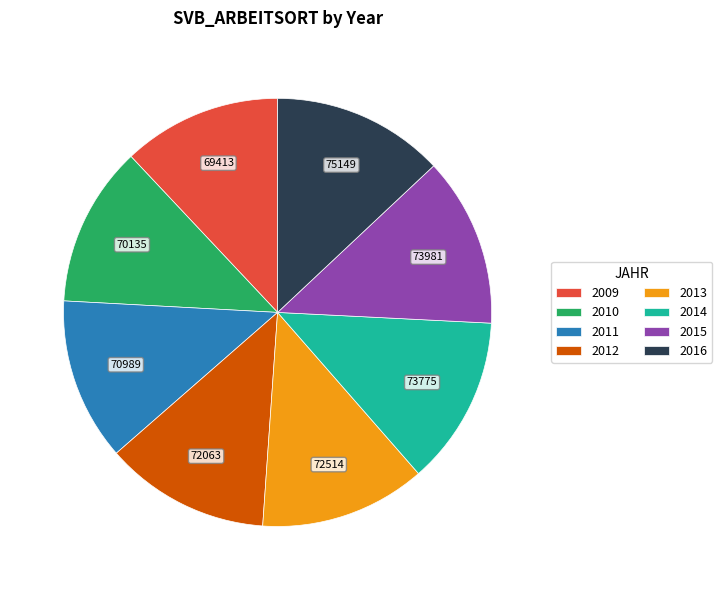

Approximately how many times larger is the value at 2015 compared to 2013?

1.0